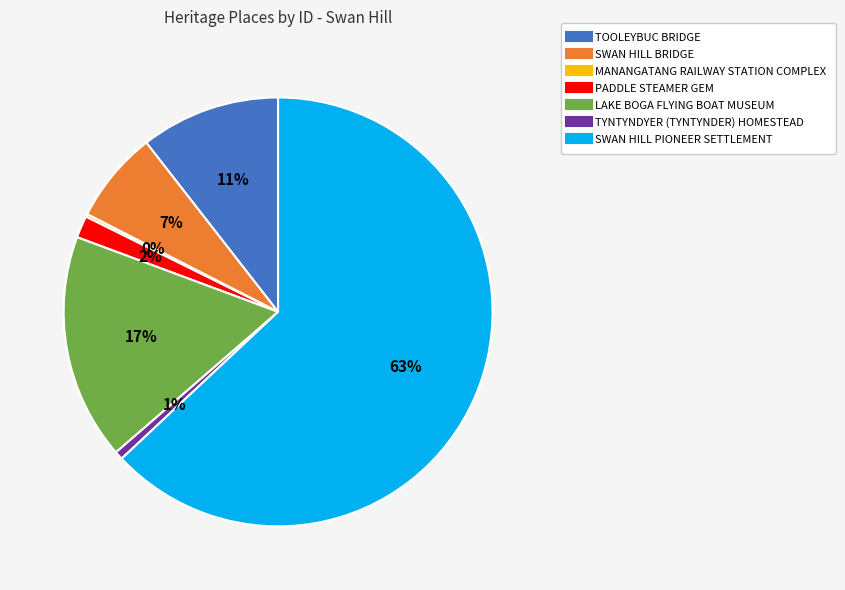

Do TYNTYNDYER (TYNTYNDER) HOMESTEAD and PADDLE STEAMER GEM together represent more than half of the pie?

No